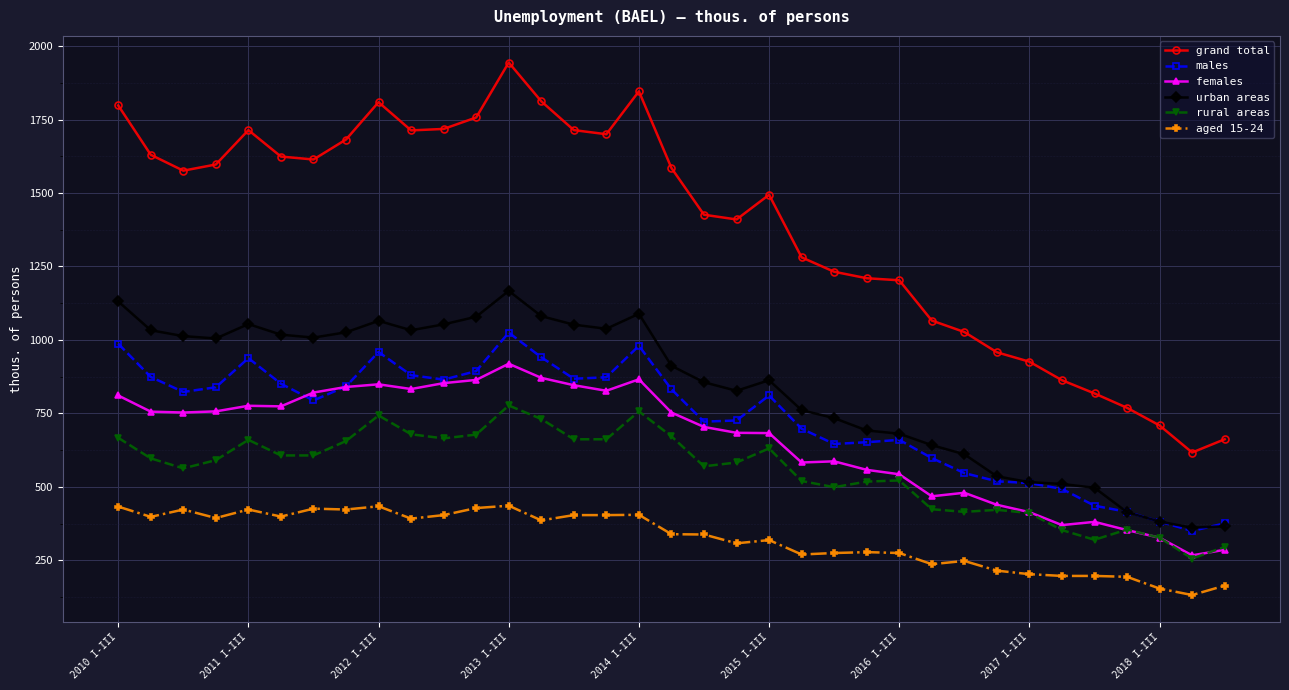

Which series has the widest spread of values?

grand total